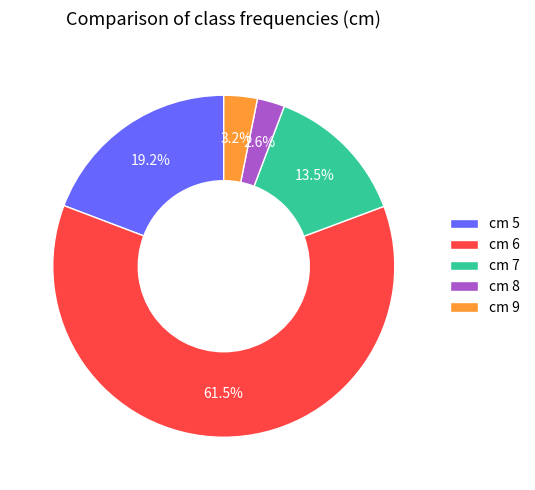

Count the number of slices in the pie.

5